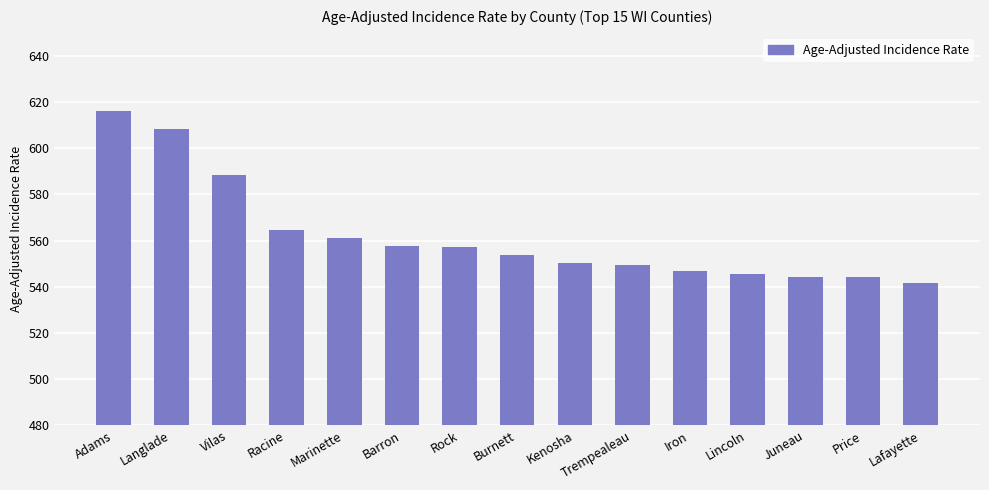

What is the approximate value at Rock?

557.3